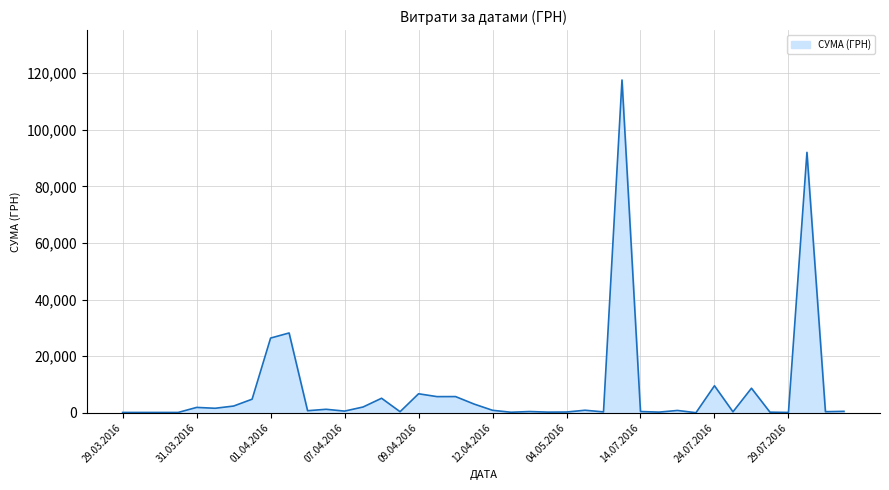

What is the difference between the maximum and minimum values?

117557.6